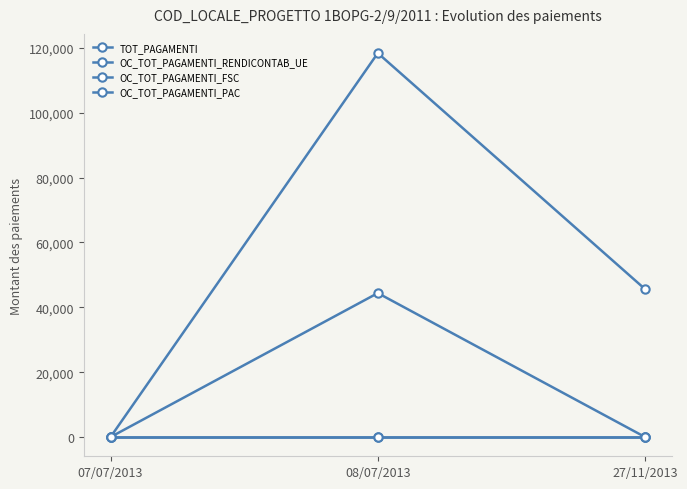

At which category is the sum across all series the highest?

08/07/2013